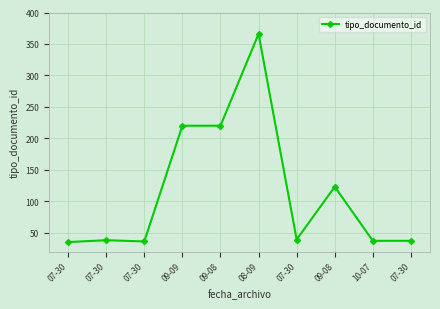

Does the chart have visible grid lines?

Yes